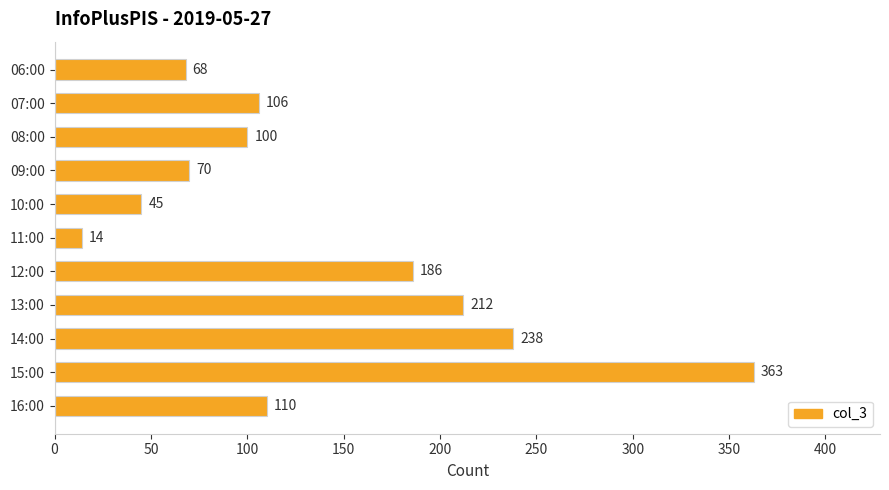

What is the label of the 2nd bar from the top?

07:00